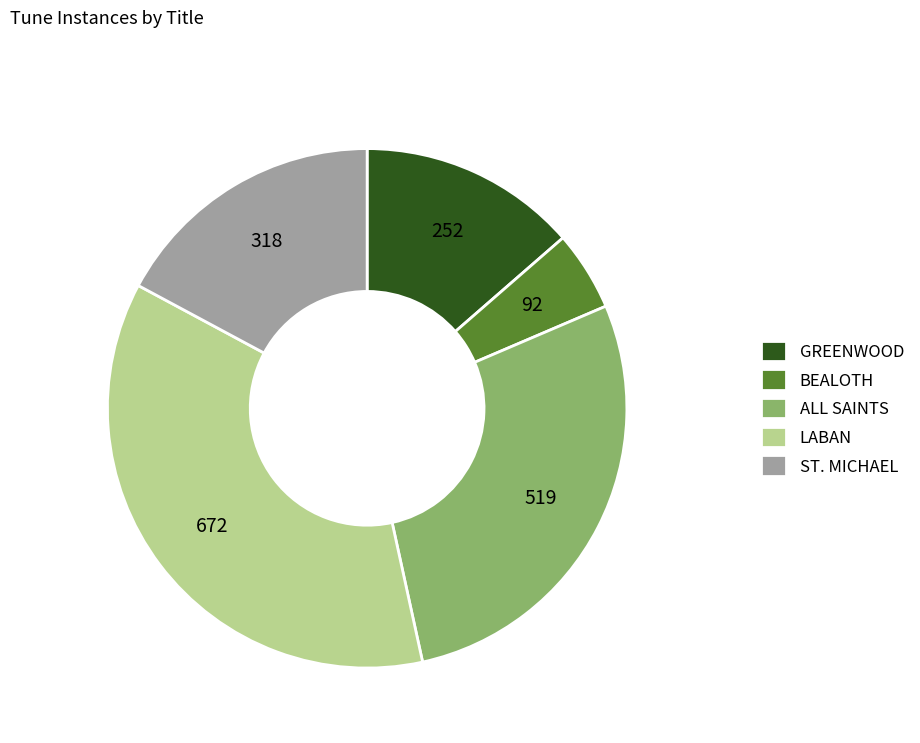

Does ALL SAINTS represent more than half of the total?

No